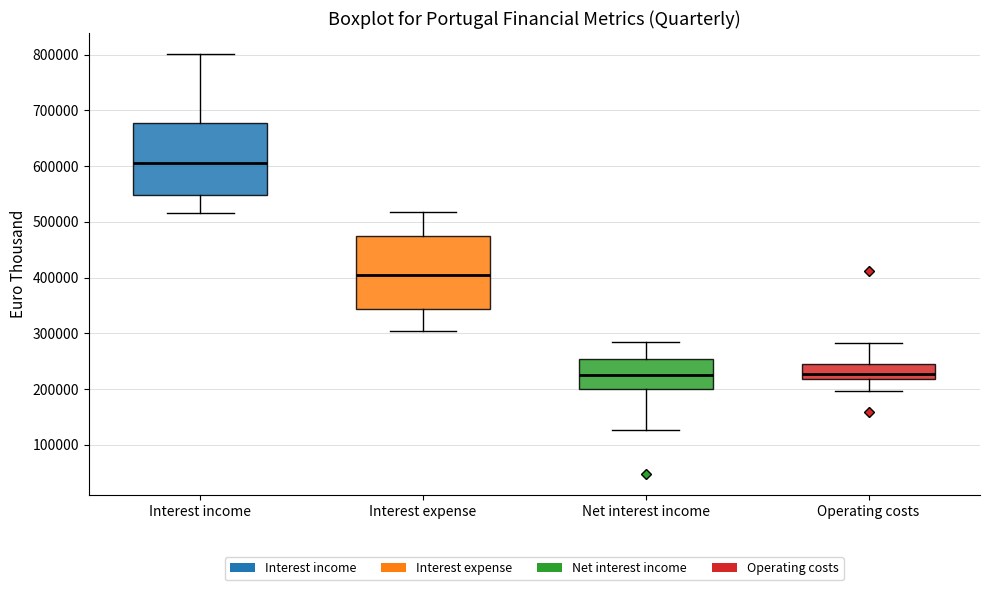

Reading left to right, transcribe this box plot: for each box, give where its median line is, the range the box spans, and where its two whiskers end, as read against the y-axis. The values are not printed on the chart, so give them approximately, as read against the axis.

Interest income: median 610000, box 550000 to 680000, whiskers 520000 to 800000
Interest expense: median 400000, box 340000 to 480000, whiskers 300000 to 520000
Net interest income: median 230000, box 200000 to 250000, whiskers 130000 to 290000
Operating costs: median 230000, box 220000 to 240000, whiskers 200000 to 280000